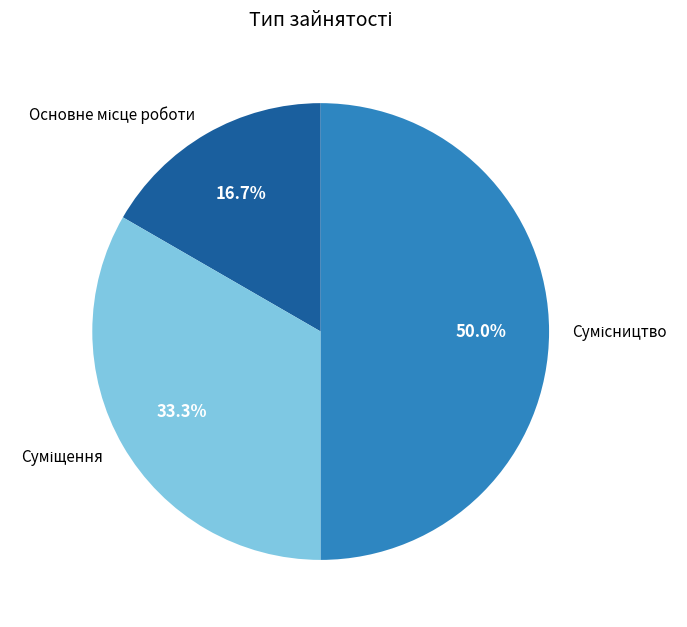

Is the sum of Основне місце роботи and Сумісництво greater than half?

Yes